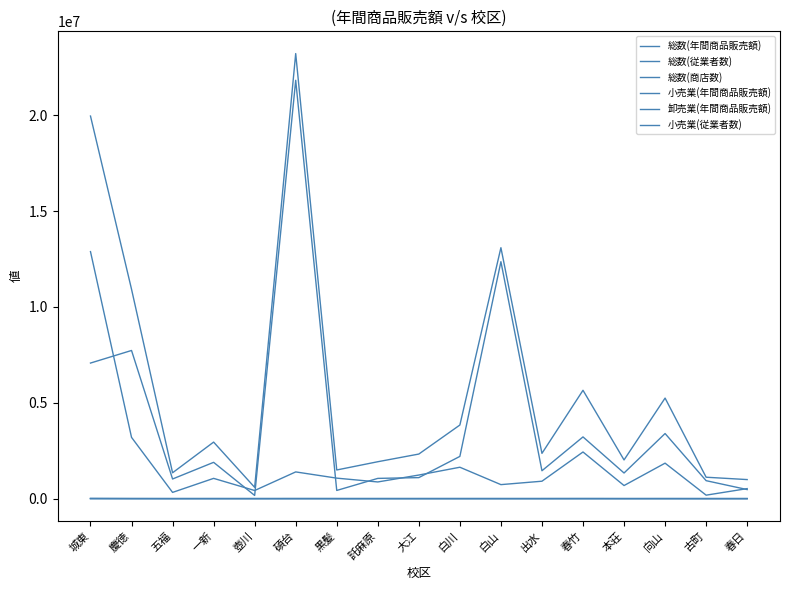

What is the average value of the 小売業(従業者数) series?

1028